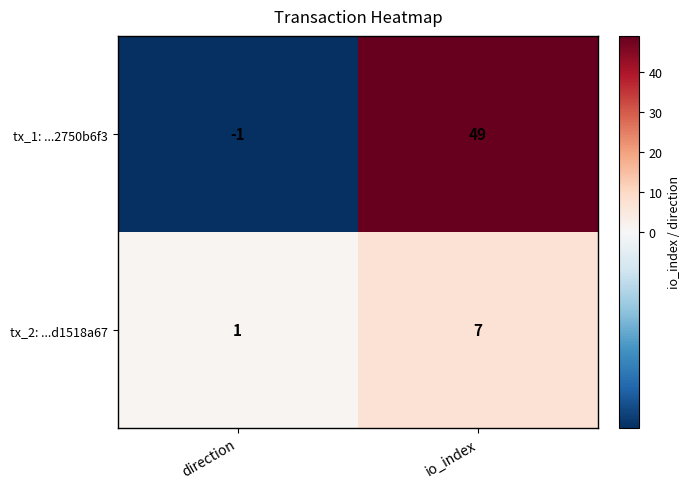

List the series in order of their peak value, highest first.

tx_1: ...2750b6f3, tx_2: ...d1518a67